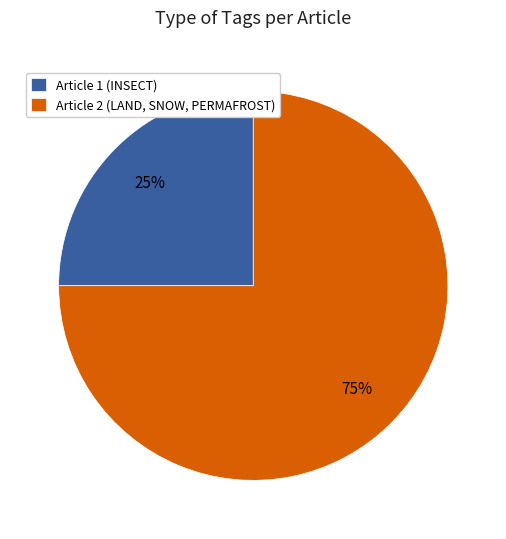

Is it true that Article 2 (LAND, SNOW, PERMAFROST) is 62% of the pie?

False